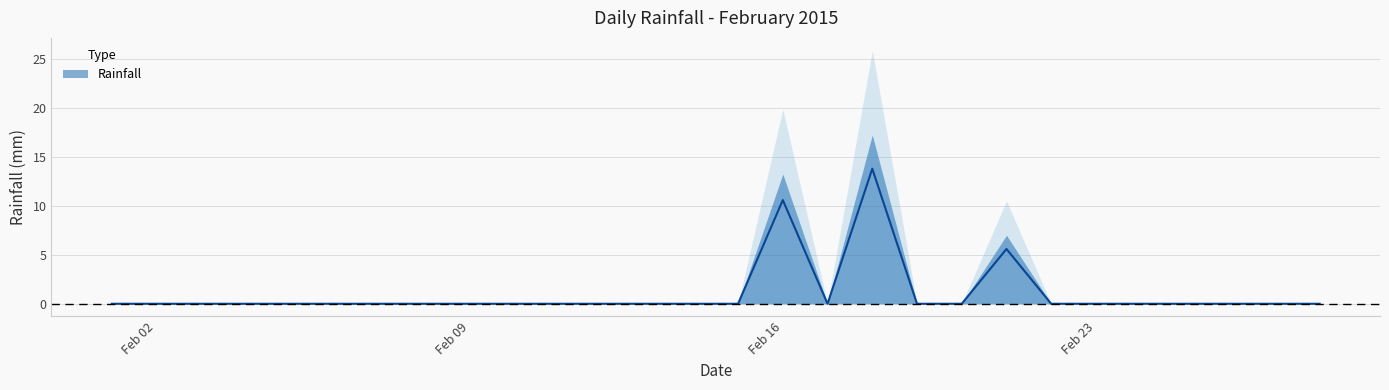

At which label is the value closest to 6?

2015-02-21